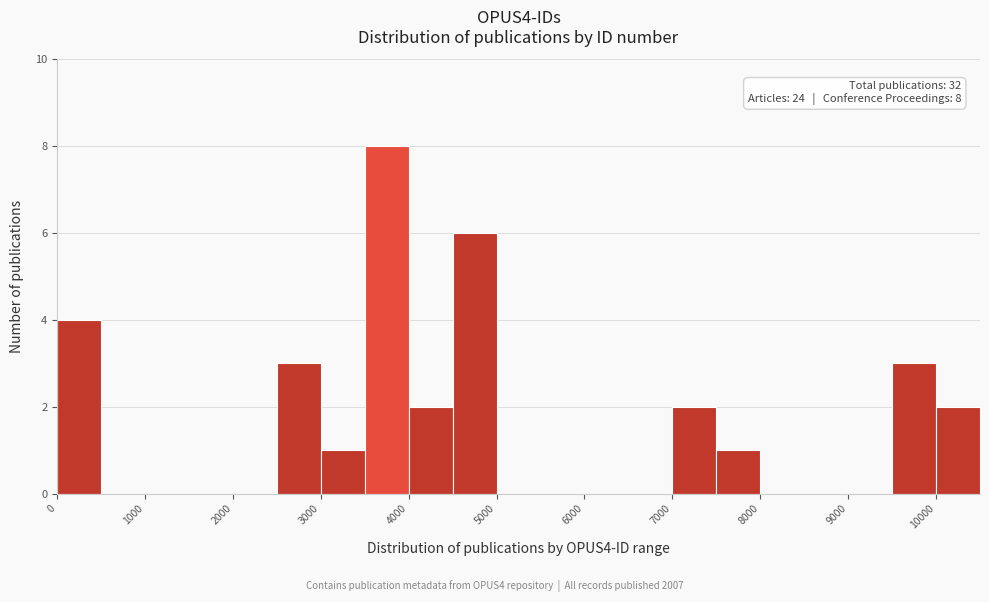

Which range on the x-axis has the tallest bar?

3500 to 4000